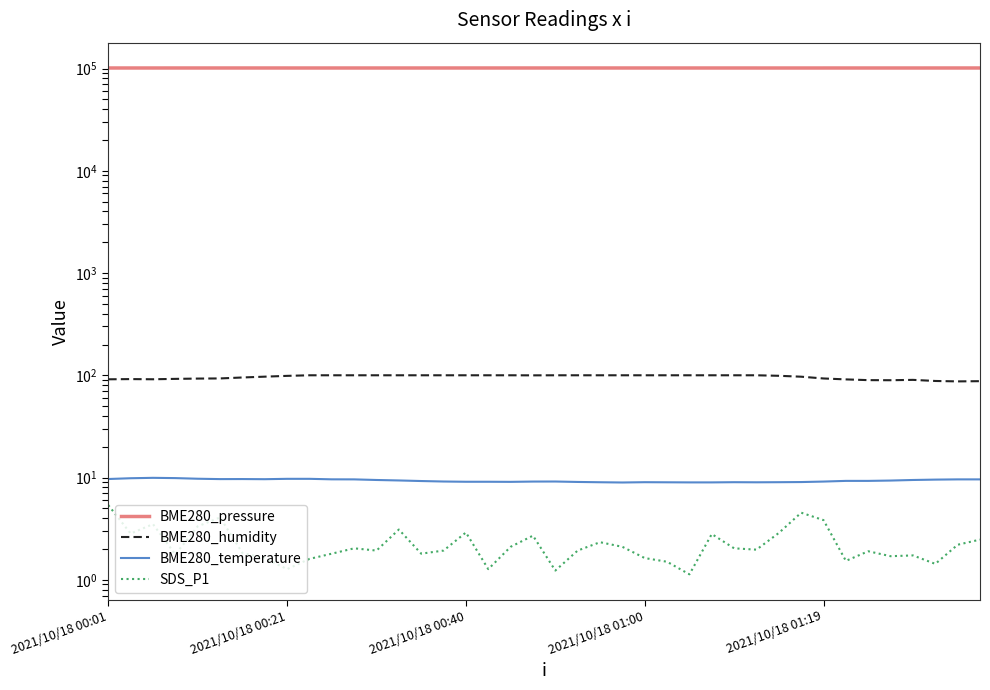

What is the average value of the BME280_humidity series?

96.4